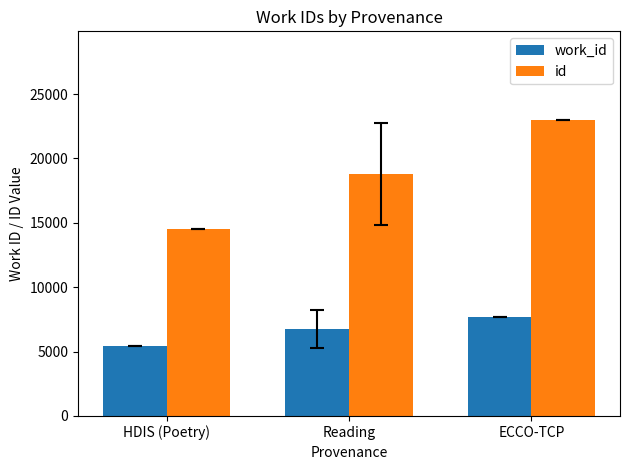

What is the label of the 2nd bar from the right?

Reading